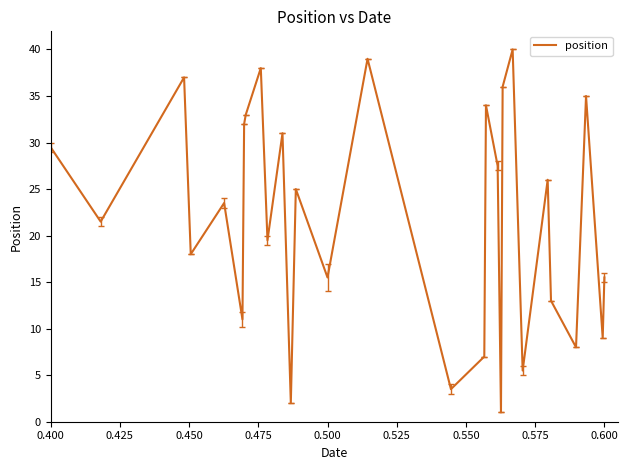

What is the difference between the maximum and minimum values?

39.0